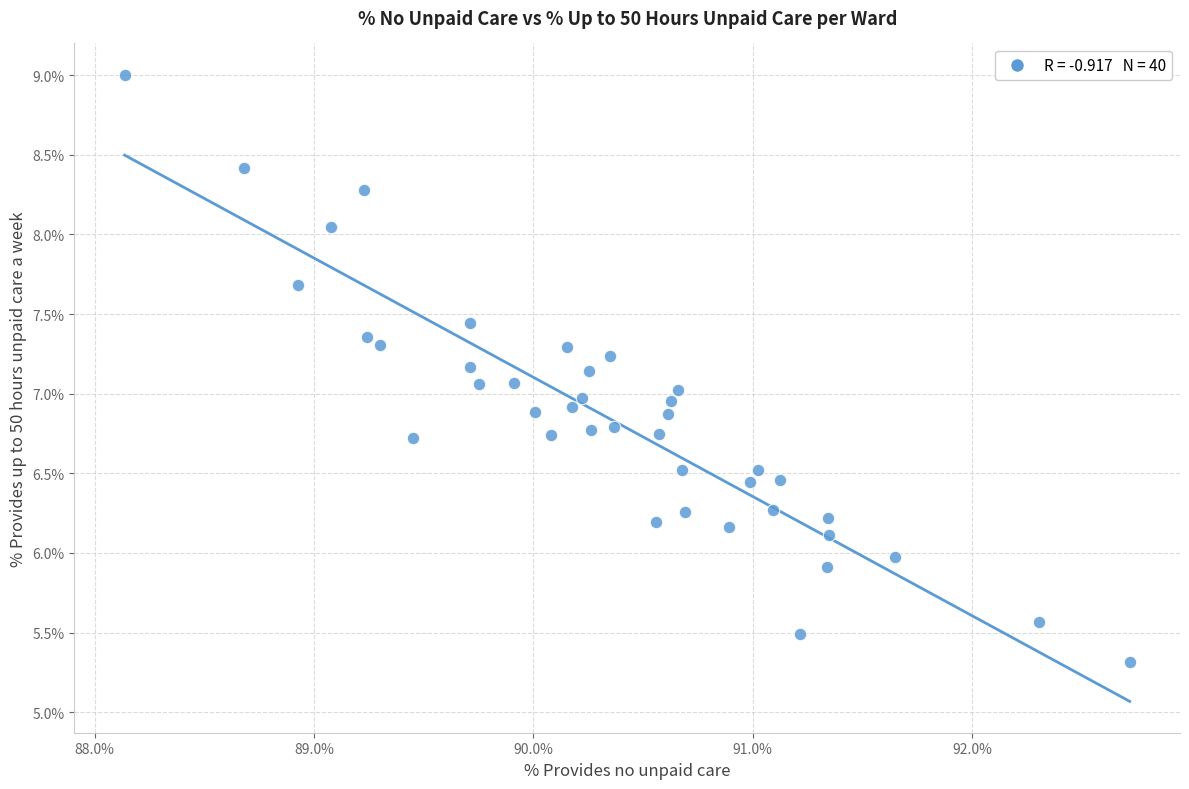

What is the range of Y values (max minus min)?

3.7